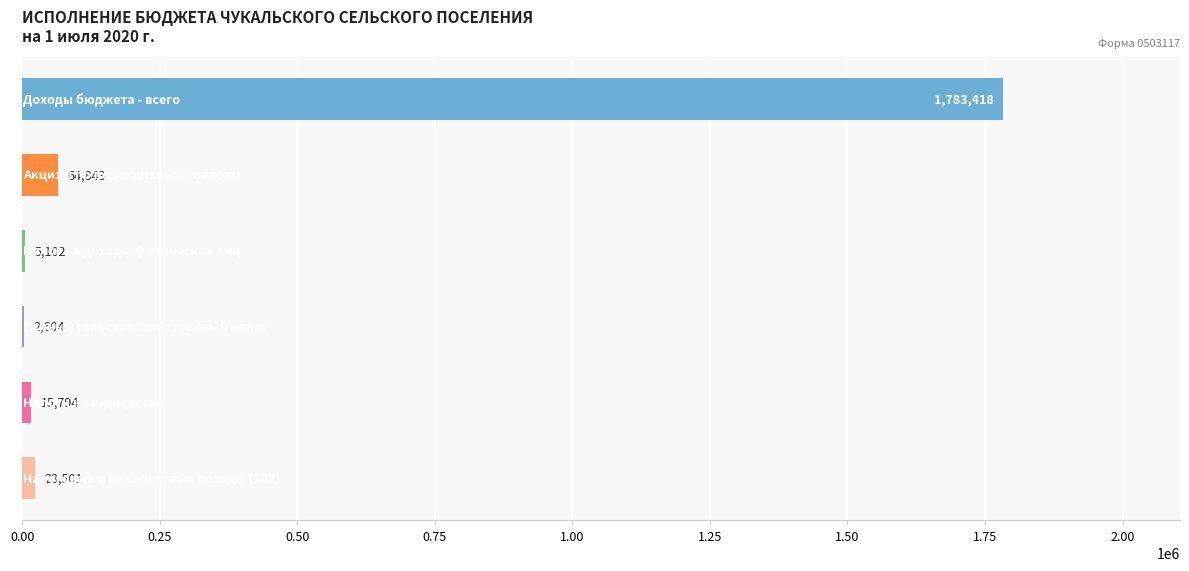

Are the bars horizontal?

Yes